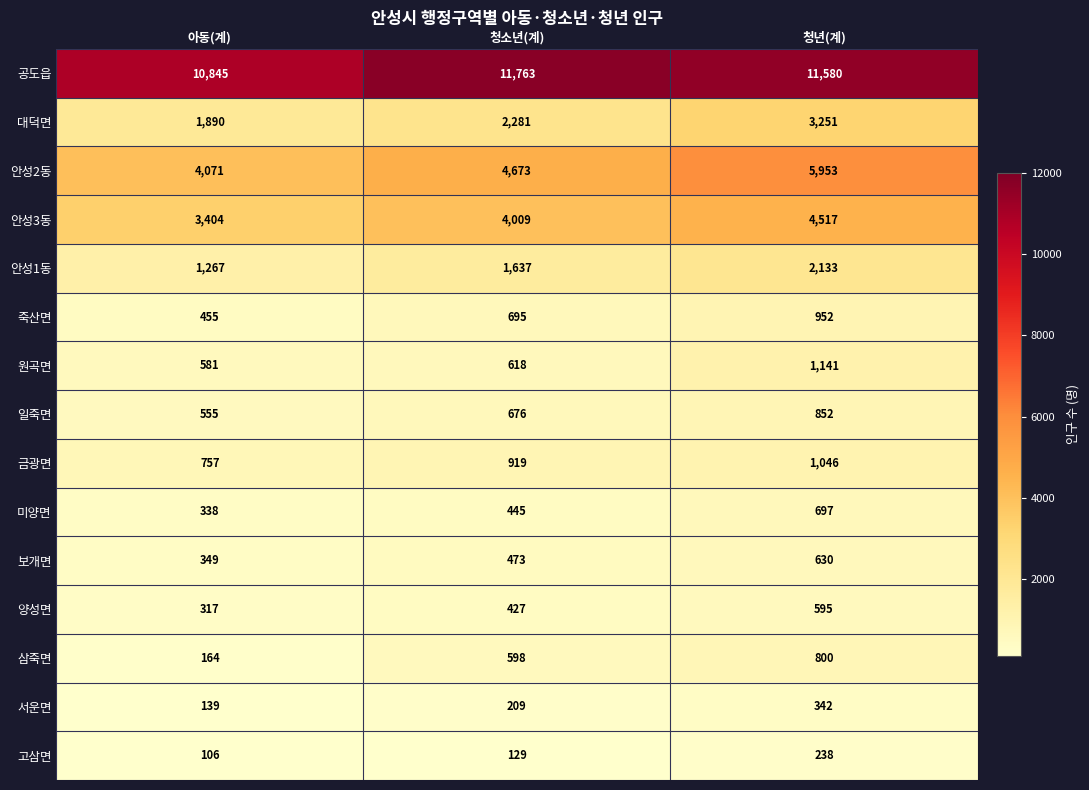

Which label corresponds to the smallest value in the chart?

아동(계)